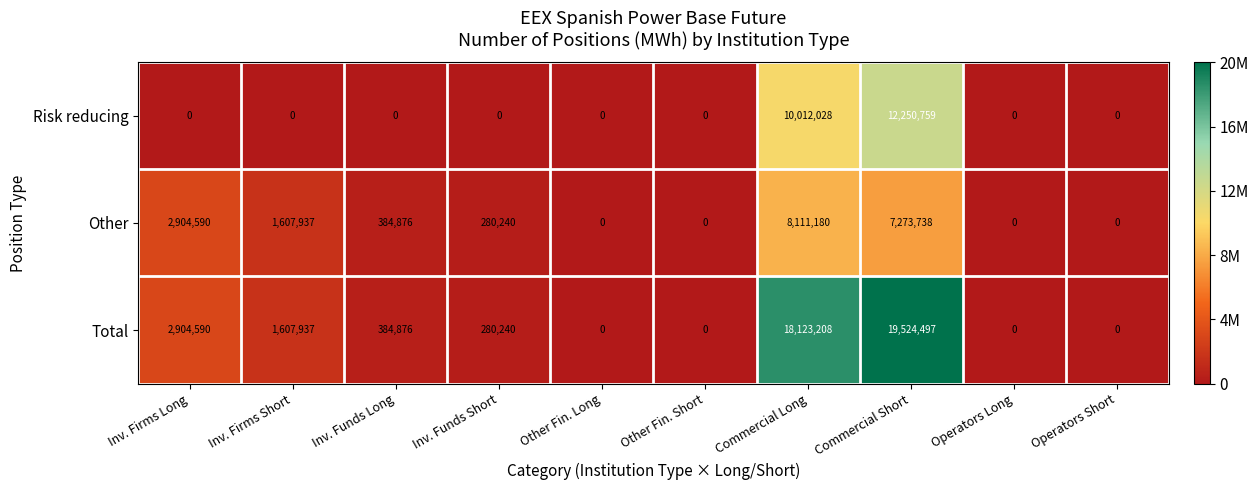

Reading left to right, extract all data points from this chart.

Risk reducing: Inv. Firms Long=0	Inv. Firms Short=0	Inv. Funds Long=0	Inv. Funds Short=0	Other Fin. Long=0	Other Fin. Short=0	Commercial Long=10012028	Commercial Short=12250759	Operators Long=0	Operators Short=0
Other: Inv. Firms Long=2904590	Inv. Firms Short=1607937	Inv. Funds Long=384876	Inv. Funds Short=280240	Other Fin. Long=0	Other Fin. Short=0	Commercial Long=8111180	Commercial Short=7273738	Operators Long=0	Operators Short=0
Total: Inv. Firms Long=2904590	Inv. Firms Short=1607937	Inv. Funds Long=384876	Inv. Funds Short=280240	Other Fin. Long=0	Other Fin. Short=0	Commercial Long=18123208	Commercial Short=19524497	Operators Long=0	Operators Short=0